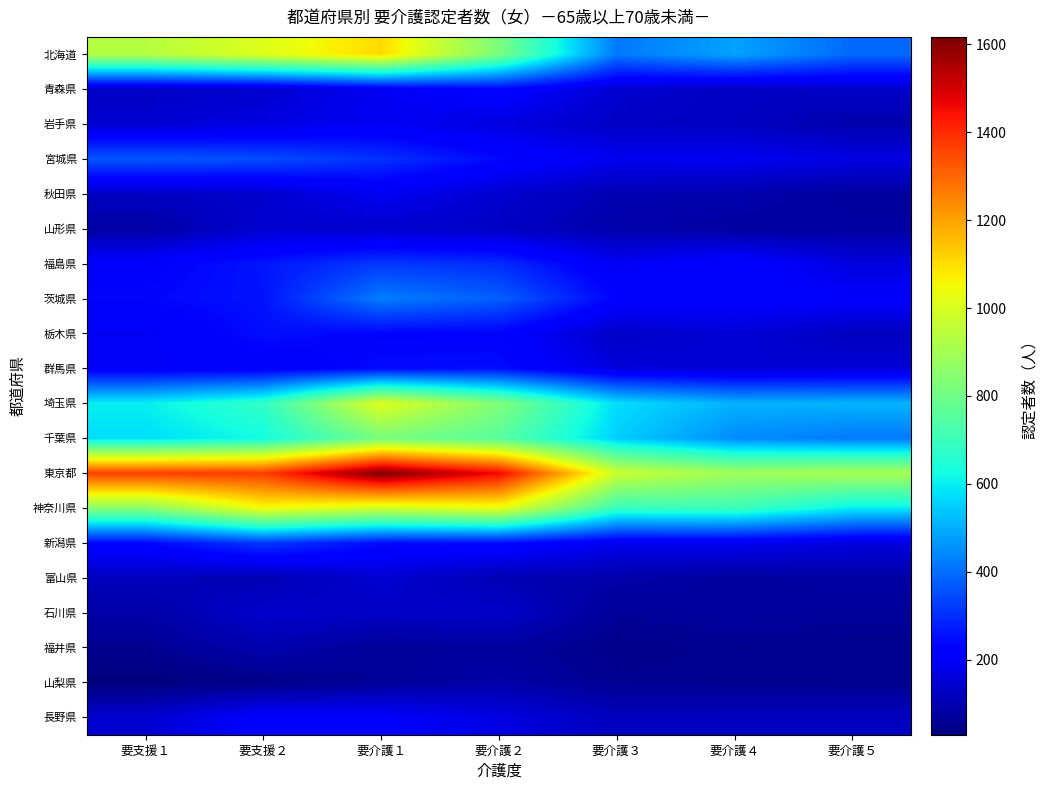

What is the total value across all series at 要介護２?

7958